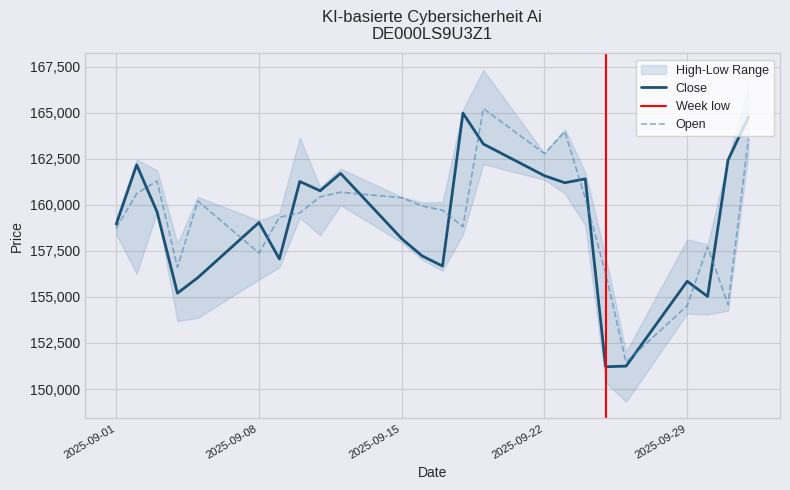

True or false: Close has a value of 155851 at 2025-09-29.

True